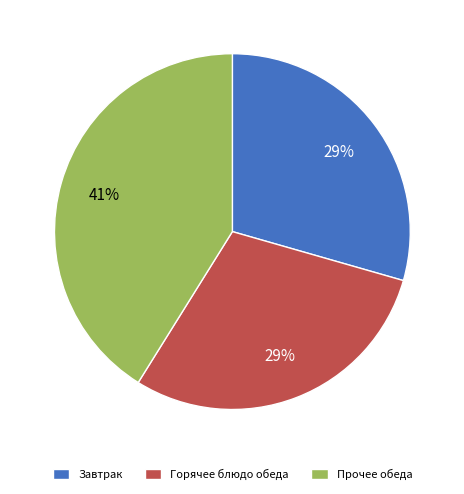

To the nearest percent, what is the average slice percentage?

33%